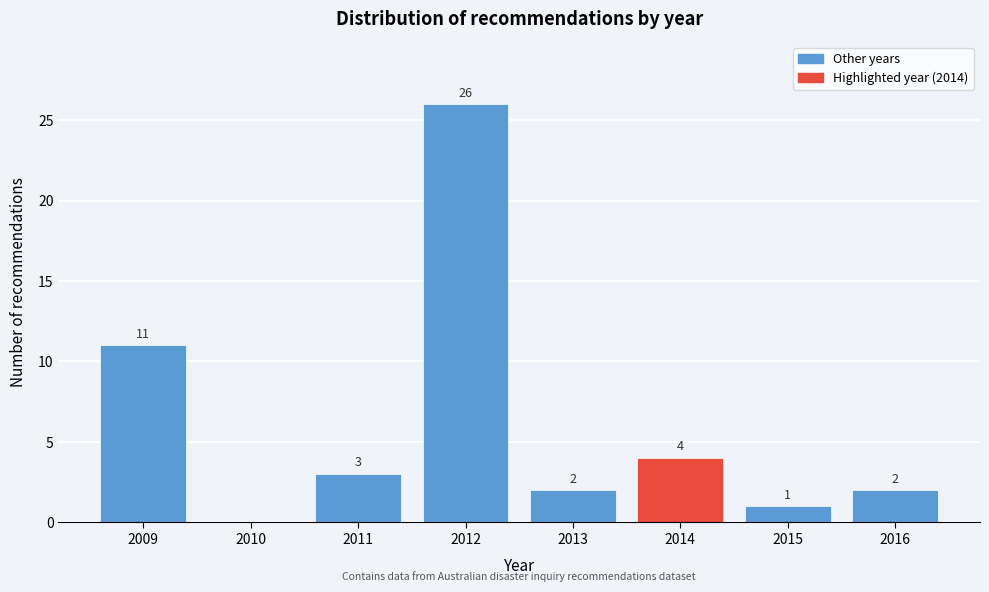

Reading right to left, list all the values displayed in this chart.

2016=2	2015=1	2014=4	2013=2	2012=26	2011=3	2010=0	2009=11